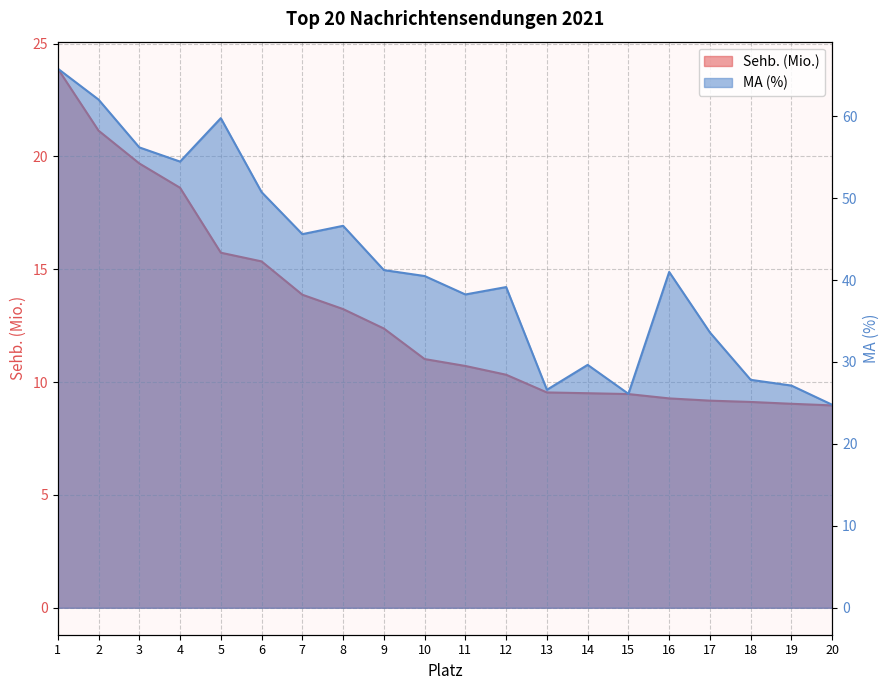

True or false: Sehb. (Mio.) and MA (%) intersect in this chart.

False